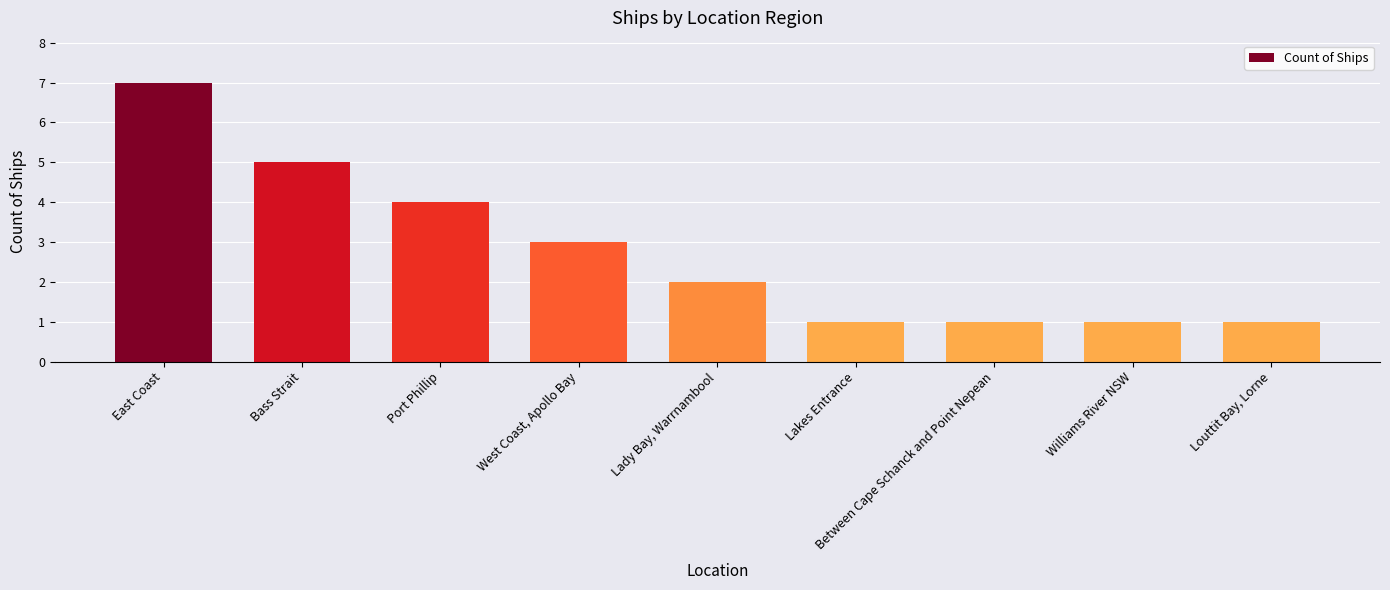

What is the label of the 2nd bar from the right?

Williams River NSW